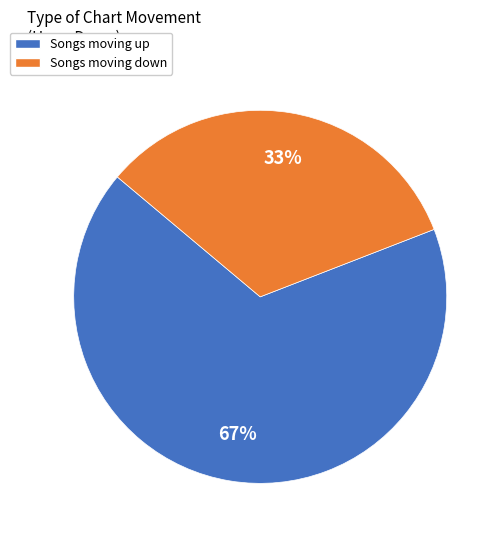

To the nearest percent, what percentage of the pie is Songs moving up?

67%